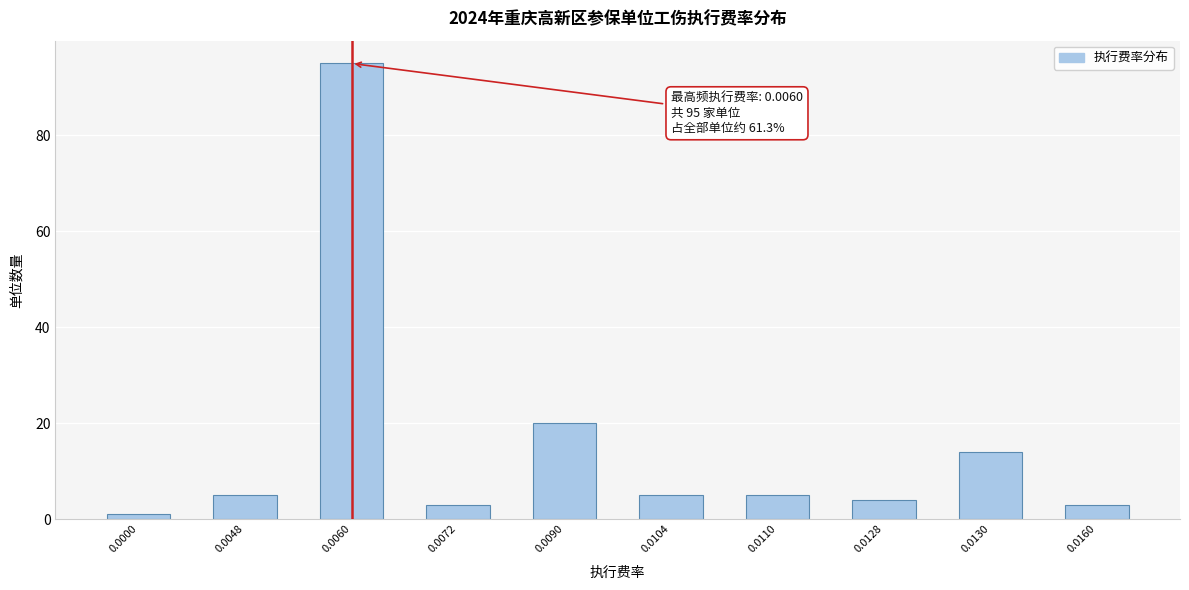

Reading left to right, what are all the values shown in this chart?

1	5	95	3	20	5	5	4	14	3